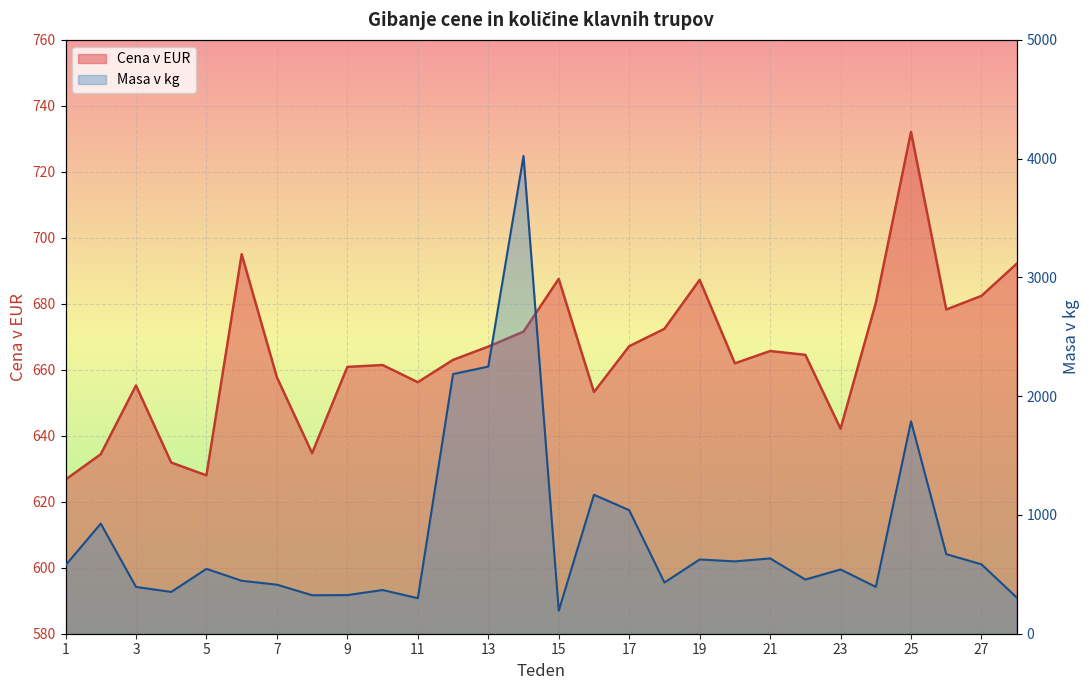

At how many categories does at least one series exceed 351?

28